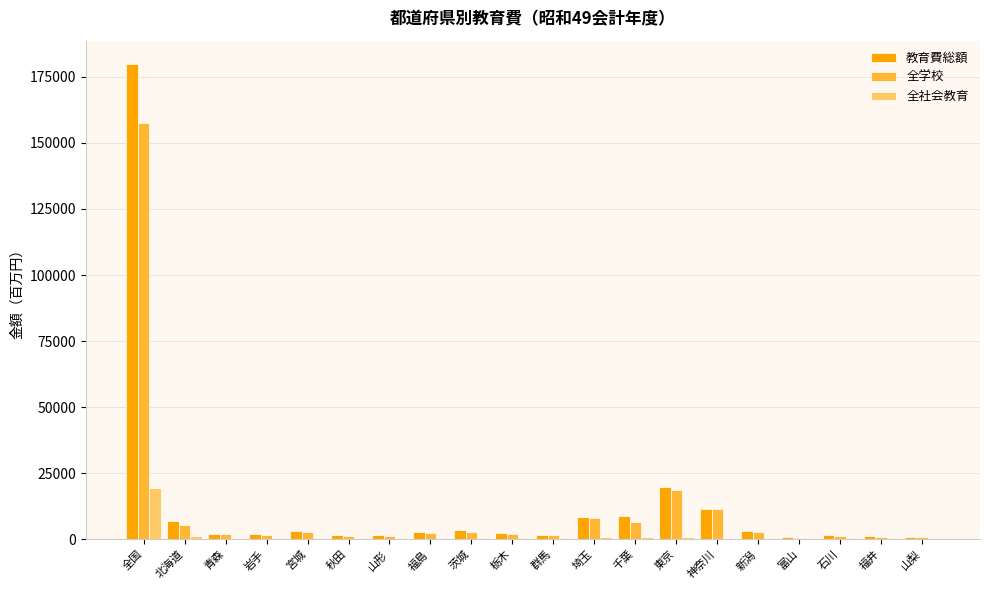

Is the value of 全社会教育 at 山梨 greater than the value of 教育費総額 at 岩手?

No